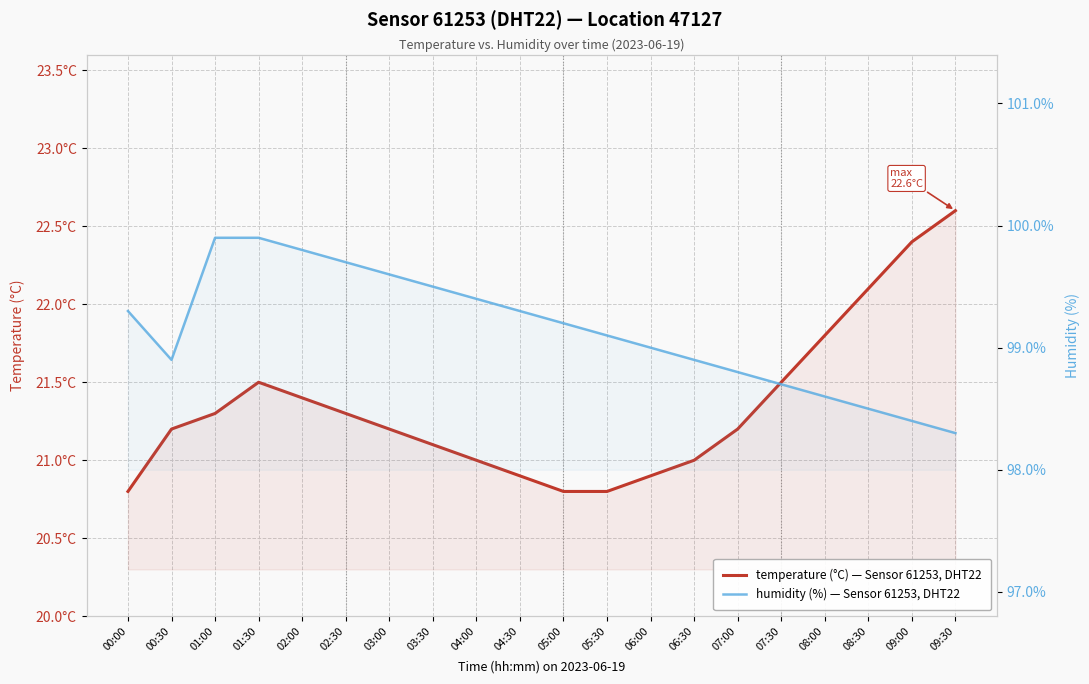

True or false: temperature (°C) — Sensor 61253, DHT22 and humidity (%) — Sensor 61253, DHT22 intersect in this chart.

False